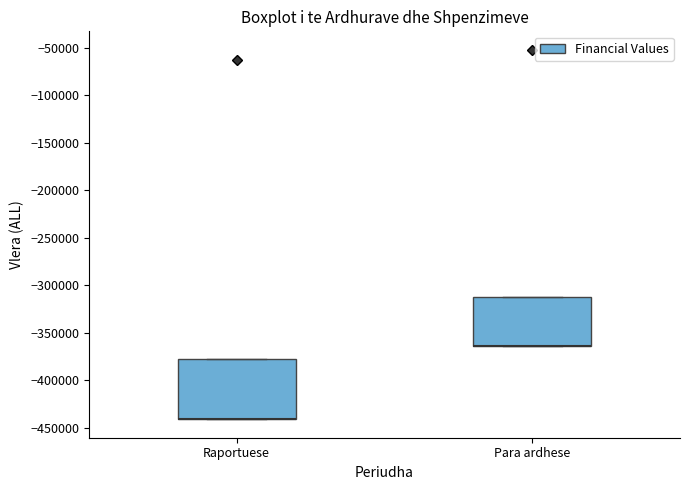

Reading left to right, transcribe this box plot: for each box, give where its median line is, the range the box spans, and where its two whiskers end, as read against the y-axis. The values are not printed on the chart, so give them approximately, as read against the axis.

Raportuese: median -440000 (drawn on the box's lower edge), box -440000 to -380000, whiskers -440000 to -380000
Para ardhese: median -365000 (drawn on the box's lower edge), box -365000 to -310000, whiskers -365000 to -310000